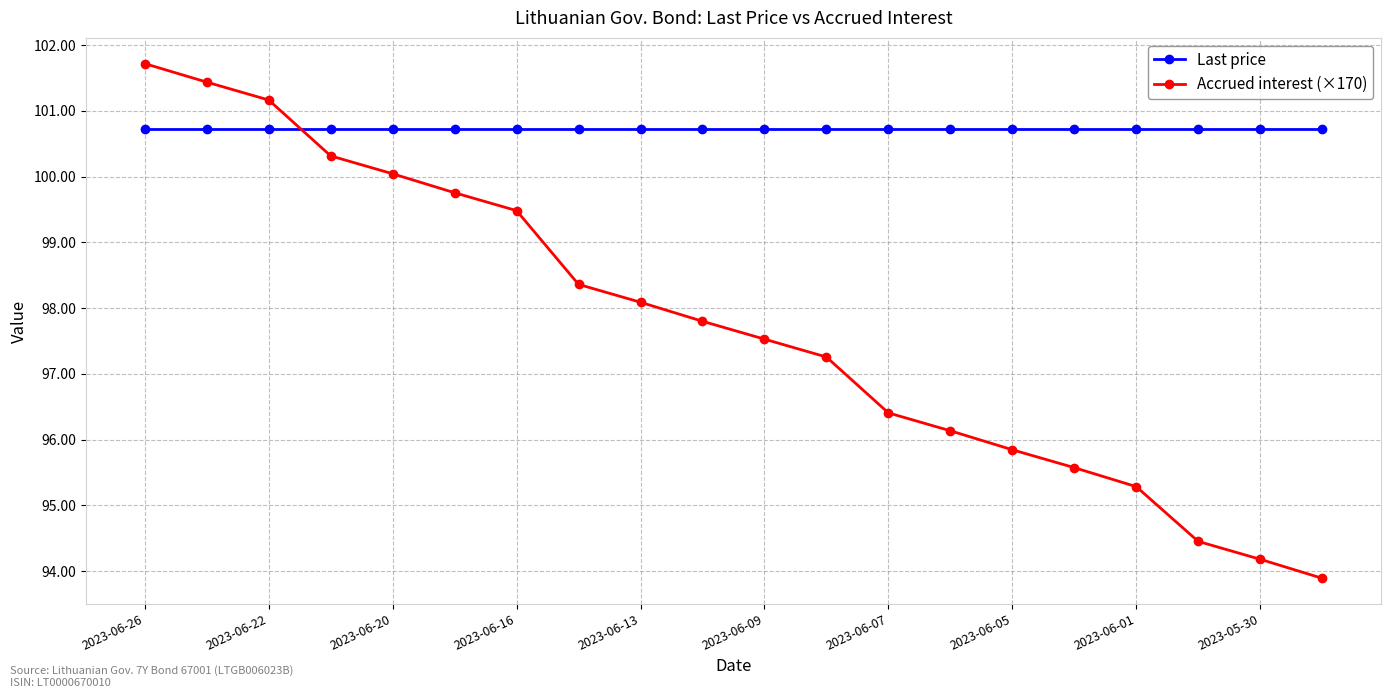

After their last crossing, which series has the higher values: Accrued interest (×170) or Last price?

Last price